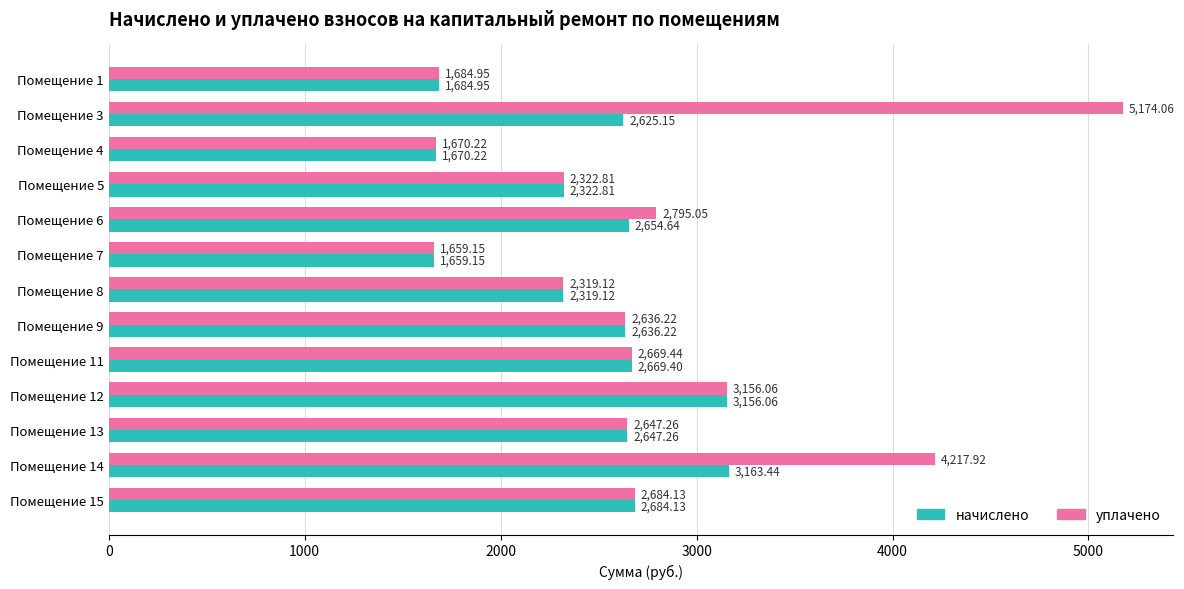

What is the total value across all series at Помещение 4?

3340.4